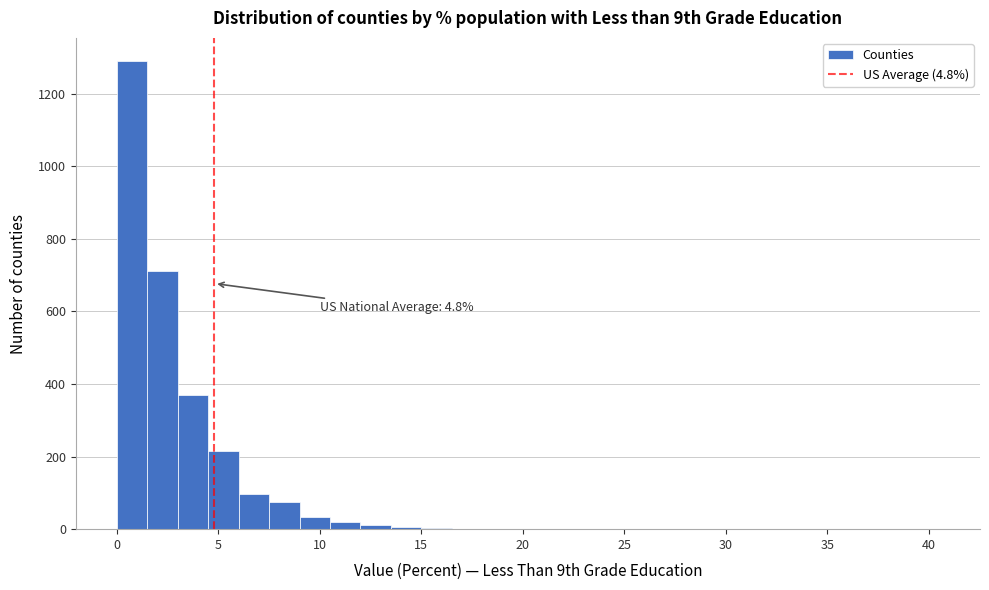

Around what value on the x-axis is the tallest bar? Give the approximate position of its centre, as read against the axis.

1.0